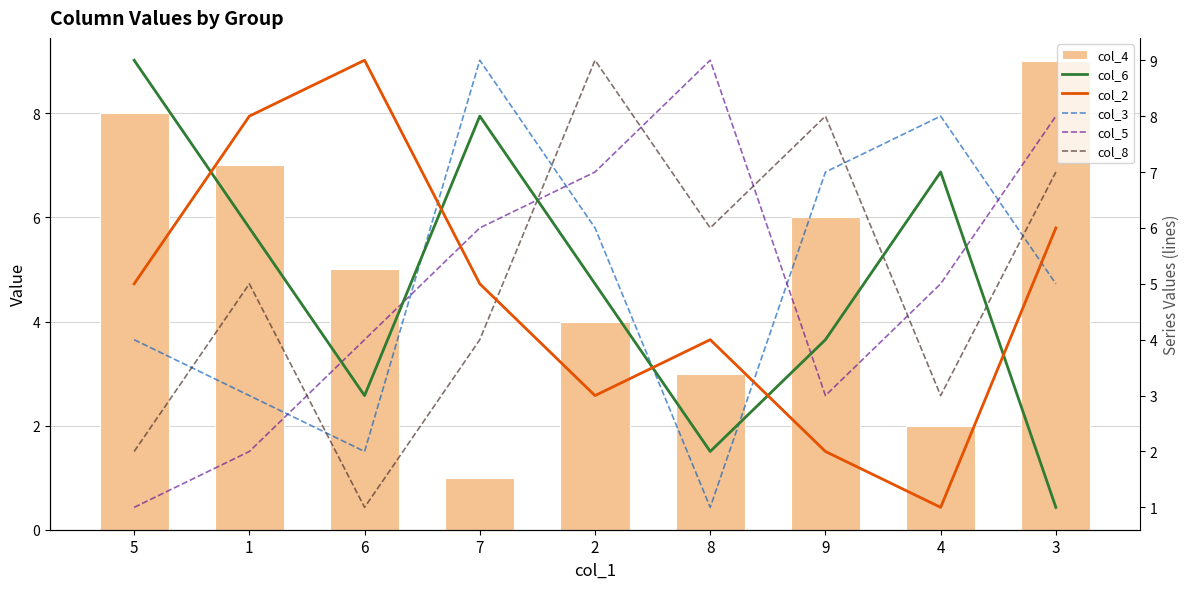

What is the total value across all series at 9?

30